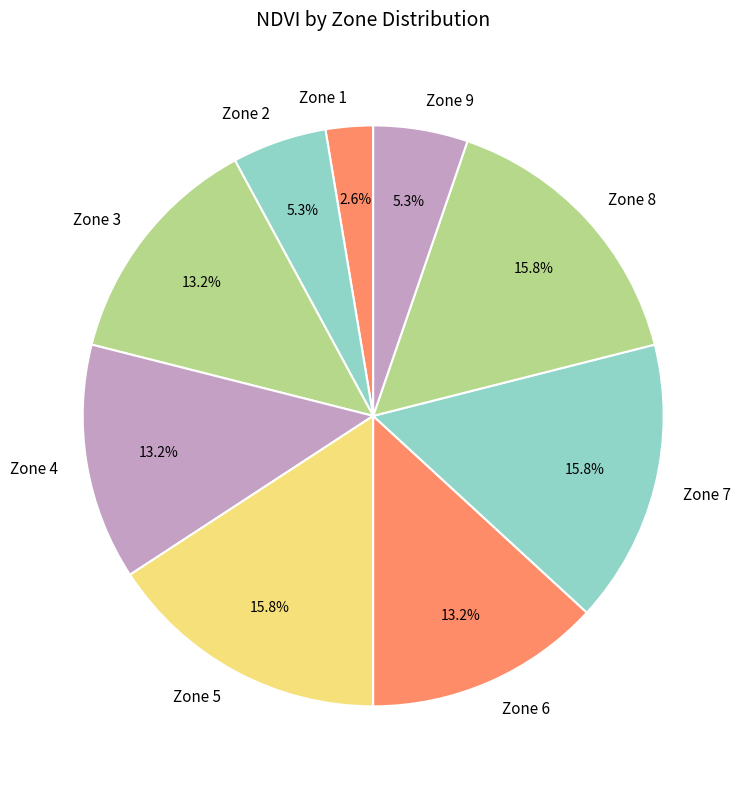

Which slice is the smallest?

Zone 1